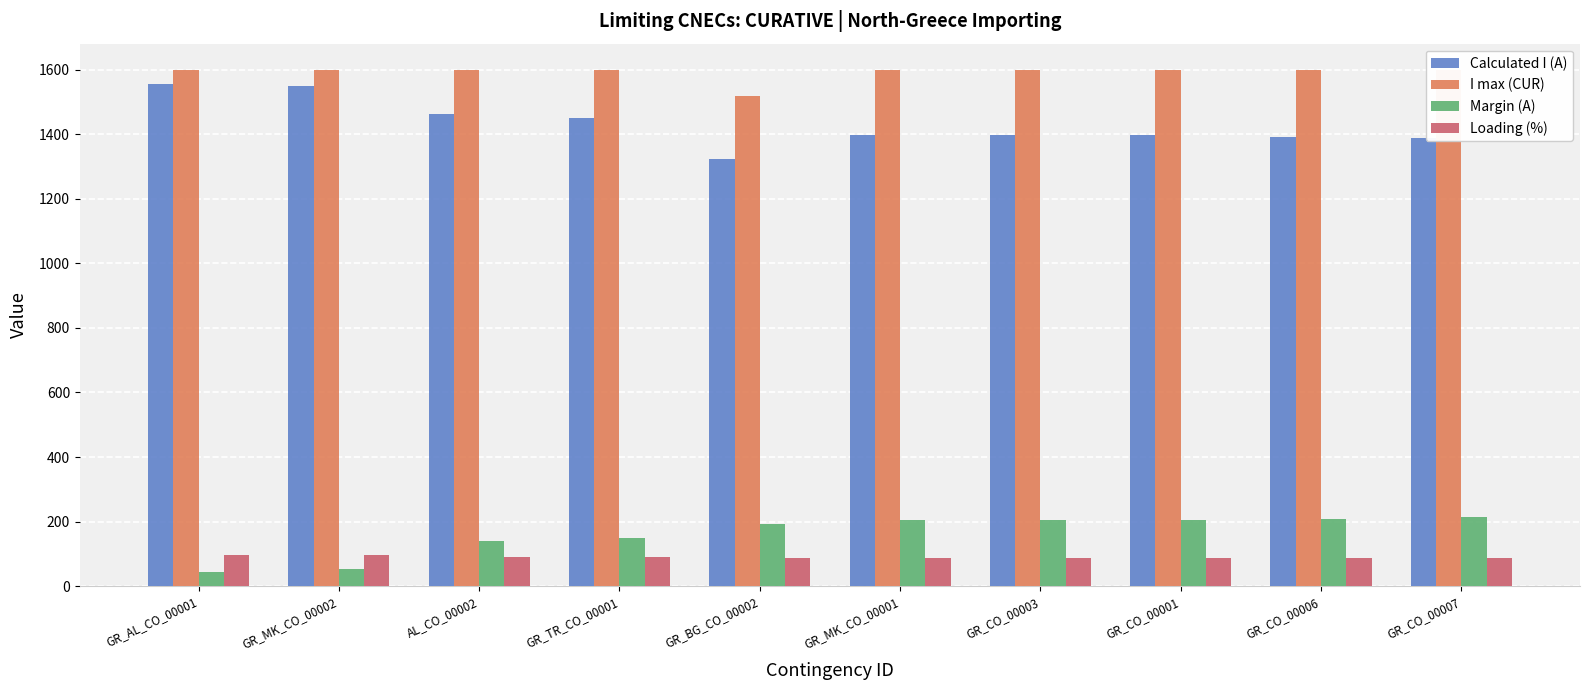

Reading left to right, transcribe all the data shown in this chart.

Calculated I (A): GR_AL_CO_00001=1556	GR_MK_CO_00002=1548	AL_CO_00002=1461	GR_TR_CO_00001=1451	GR_BG_CO_00002=1324	GR_MK_CO_00001=1396	GR_CO_00003=1396	GR_CO_00001=1396	GR_CO_00006=1391	GR_CO_00007=1387
I max (CUR): GR_AL_CO_00001=1600	GR_MK_CO_00002=1600	AL_CO_00002=1600	GR_TR_CO_00001=1600	GR_BG_CO_00002=1517	GR_MK_CO_00001=1600	GR_CO_00003=1600	GR_CO_00001=1600	GR_CO_00006=1600	GR_CO_00007=1600
Margin (A): GR_AL_CO_00001=44	GR_MK_CO_00002=52	AL_CO_00002=139	GR_TR_CO_00001=149	GR_BG_CO_00002=193	GR_MK_CO_00001=204	GR_CO_00003=204	GR_CO_00001=204	GR_CO_00006=209	GR_CO_00007=213
Loading (%): GR_AL_CO_00001=97	GR_MK_CO_00002=97	AL_CO_00002=91	GR_TR_CO_00001=91	GR_BG_CO_00002=87	GR_MK_CO_00001=87	GR_CO_00003=87	GR_CO_00001=87	GR_CO_00006=87	GR_CO_00007=87